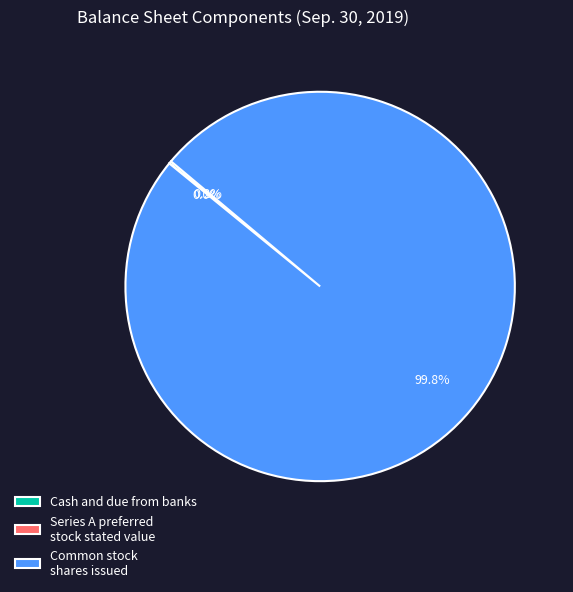

What is the majority slice?

Common stock shares issued